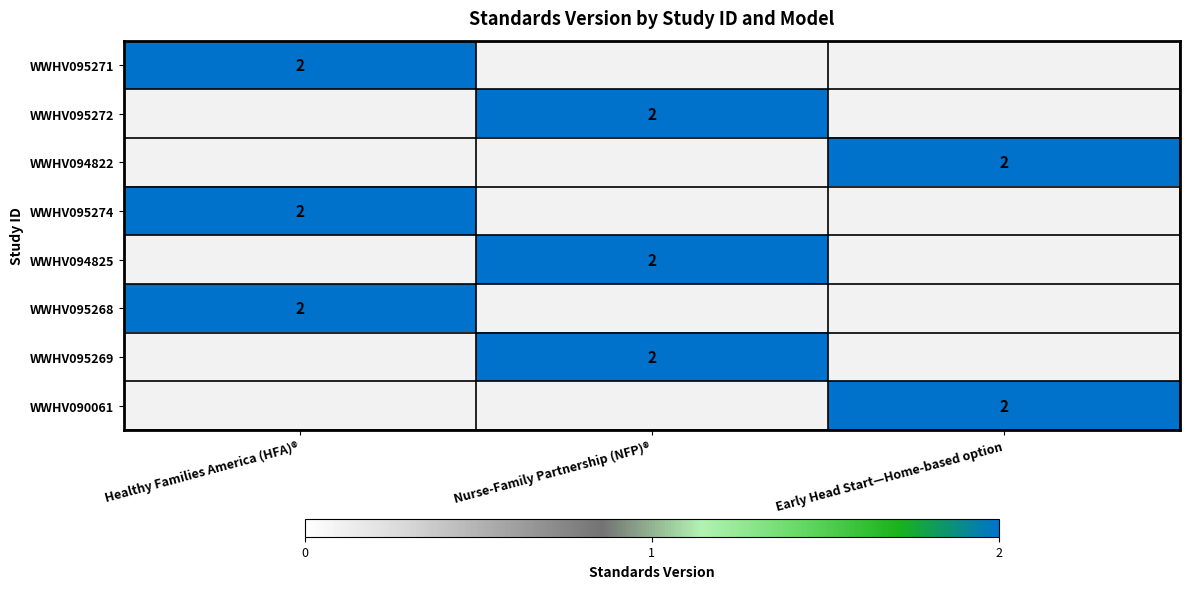

Which has a higher value, Healthy Families America (HFA)® or Early Head Start—Home-based option?

Healthy Families America (HFA)®